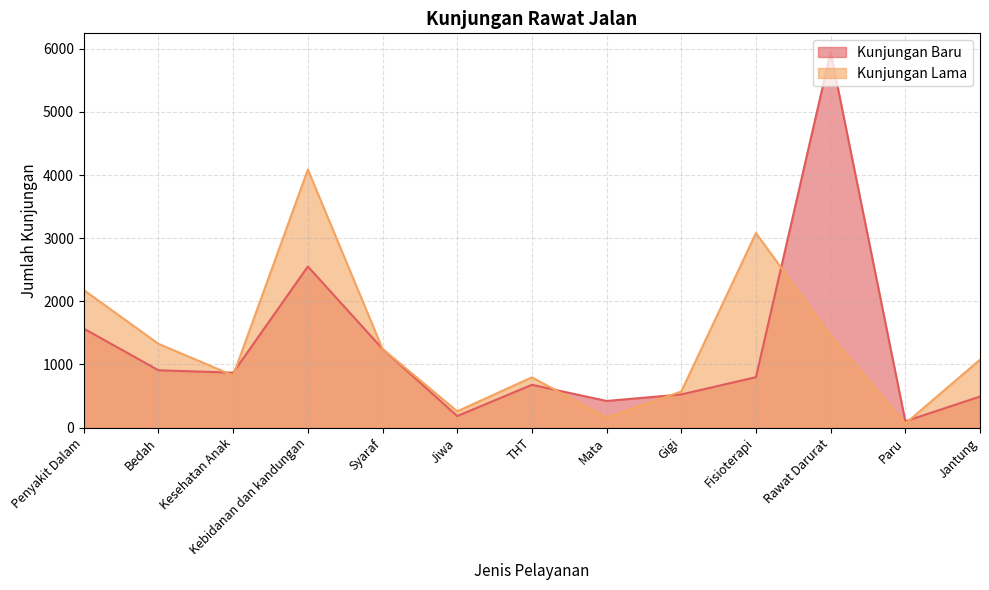

Where is Kunjungan Baru nearest to the value 3024?

Kebidanan dan kandungan